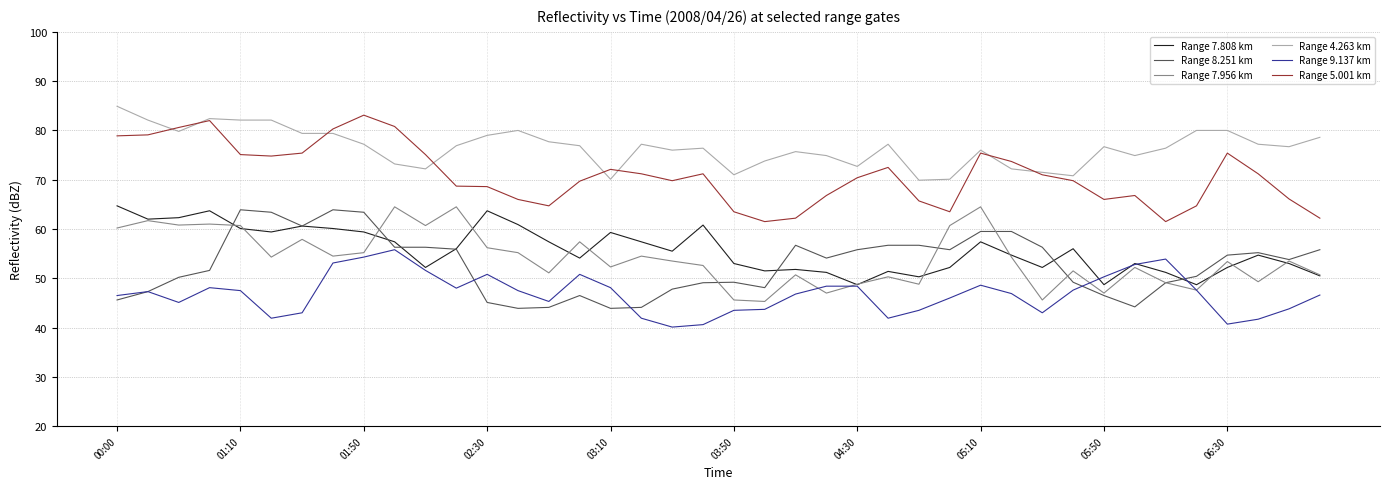

What is the maximum value shown in the chart?

84.9